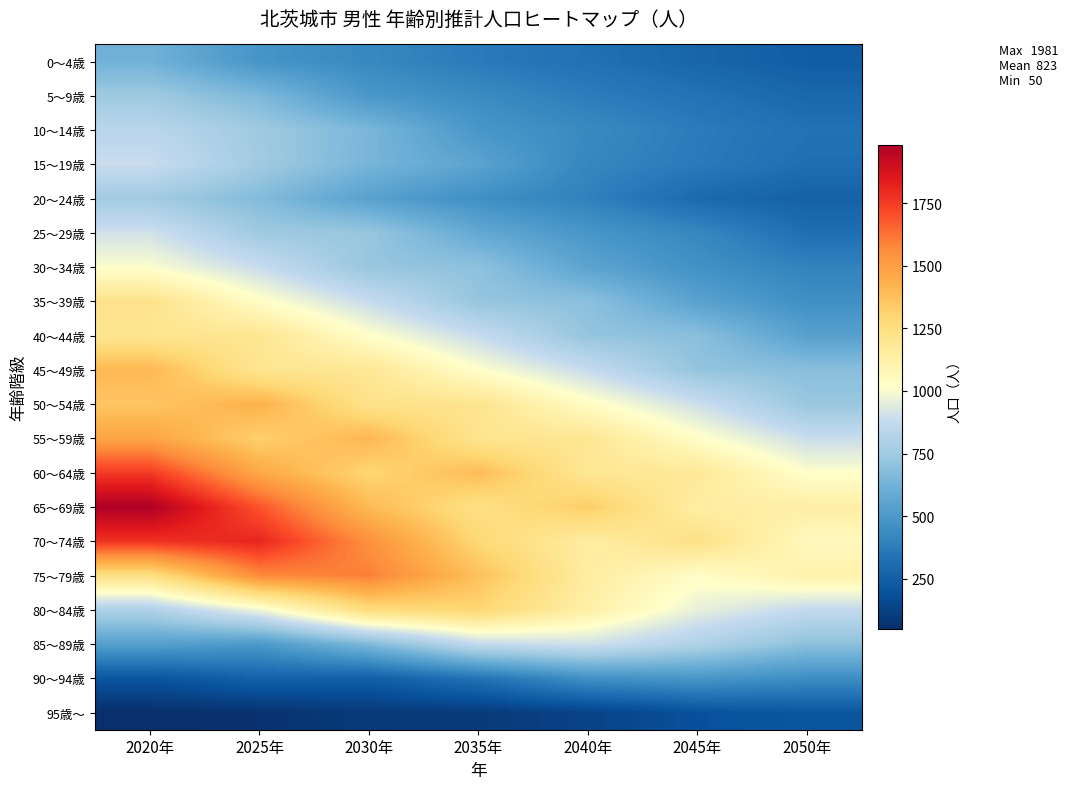

Which series has the largest range (max minus min)?

65～69歳